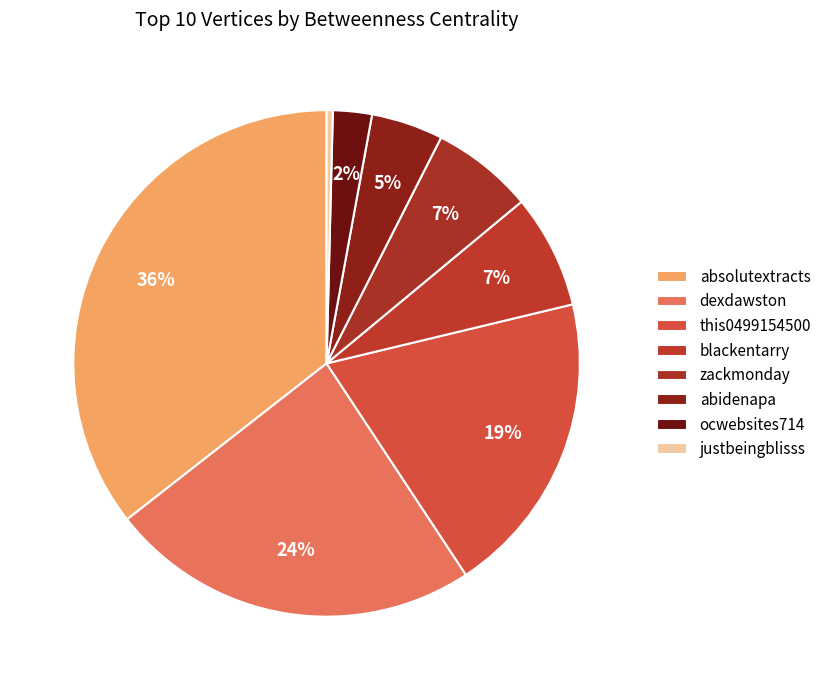

What is the largest slice in the pie chart?

absolutextracts